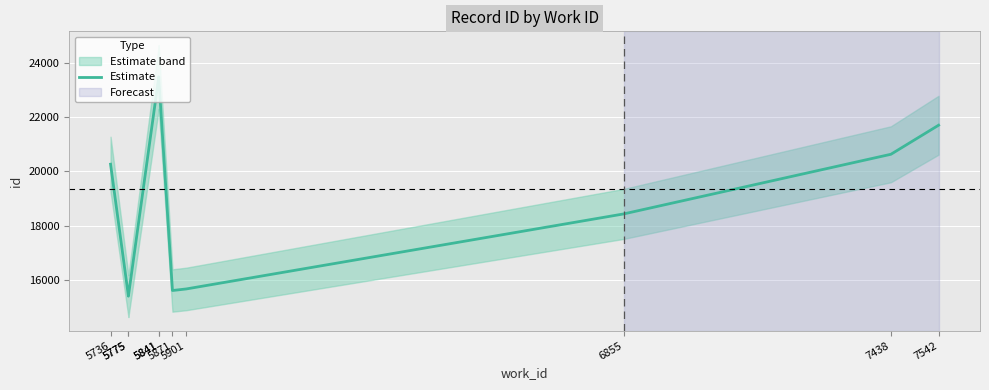

The chart shows a value of 6161 at 5871. True or false?

False